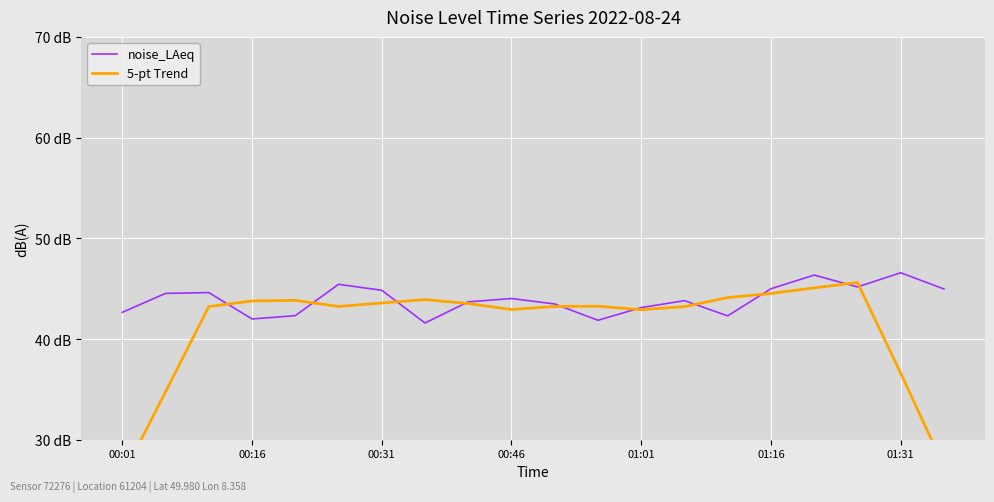

The value of 5-pt Trend at 13 is 24.4. True or false?

False